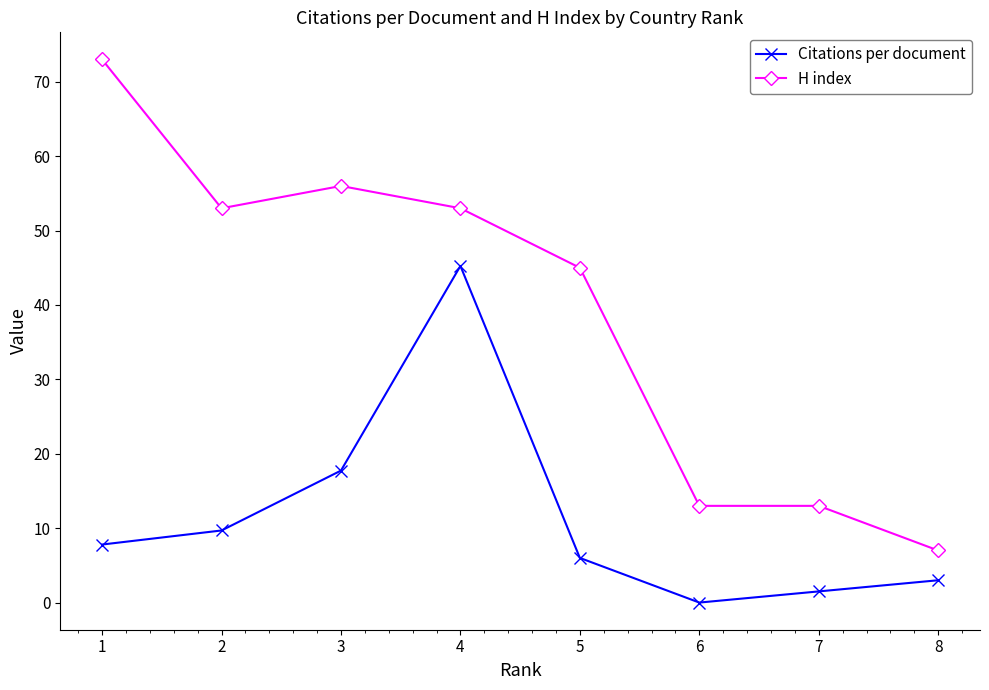

True or false: Citations per document and H index intersect in this chart.

False